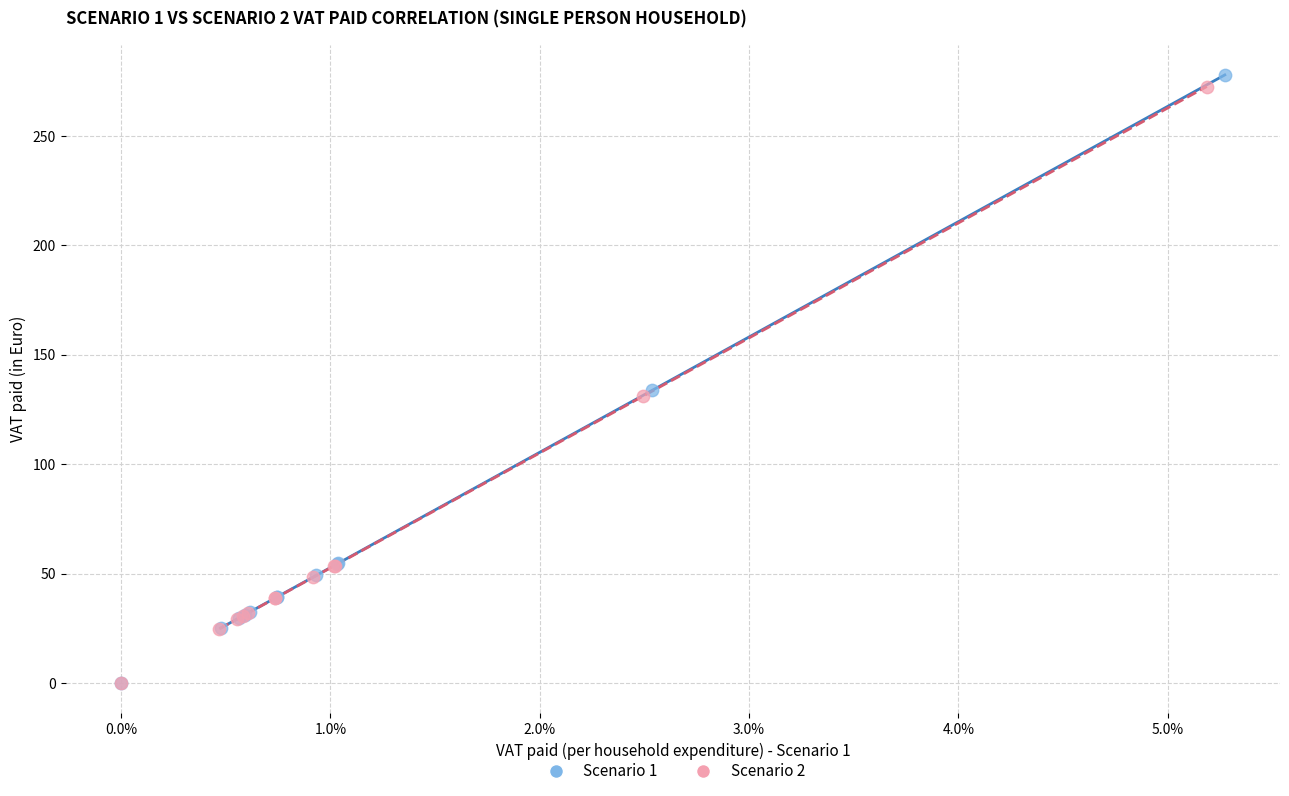

Which series has the largest Y range (max minus min)?

Scenario 1